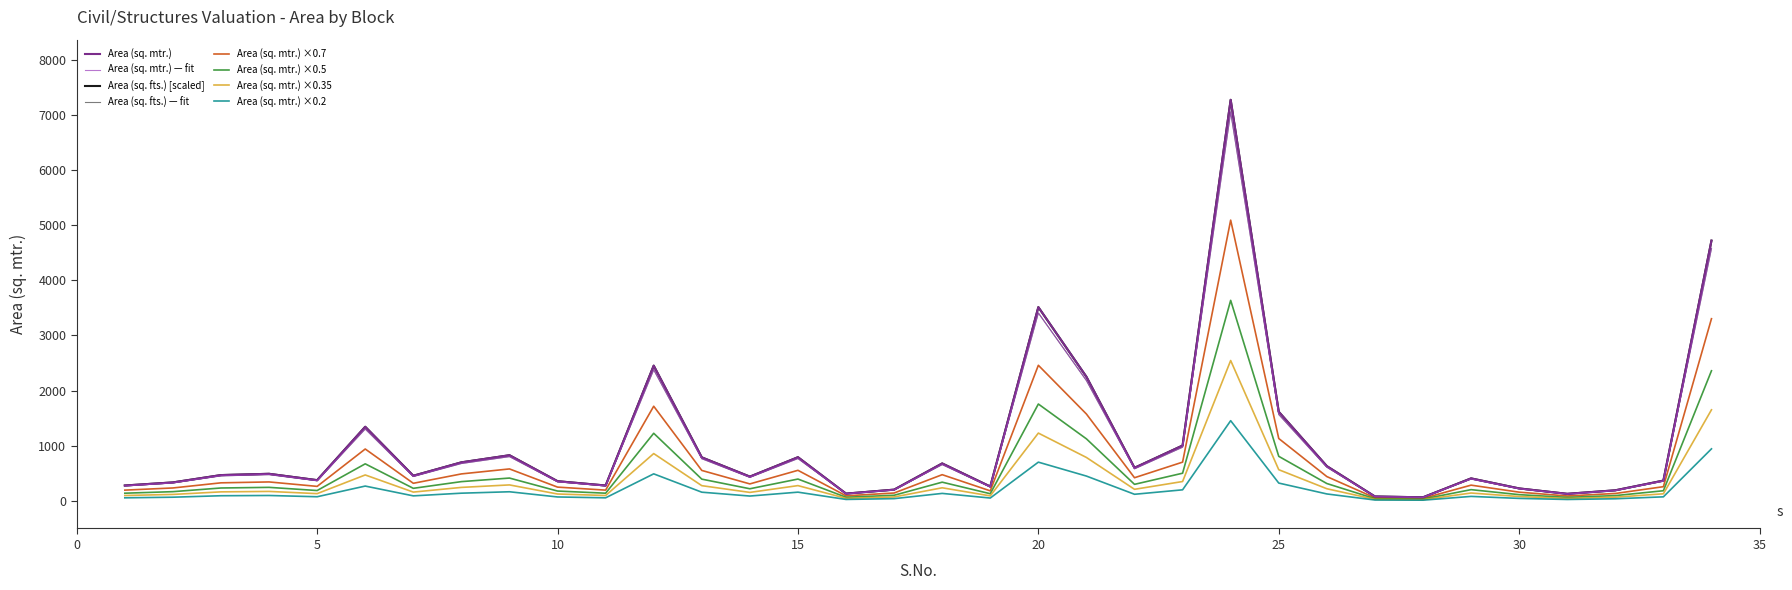

What is the highest value of the Area (sq. mtr.) ×0.35 series?

2545.2